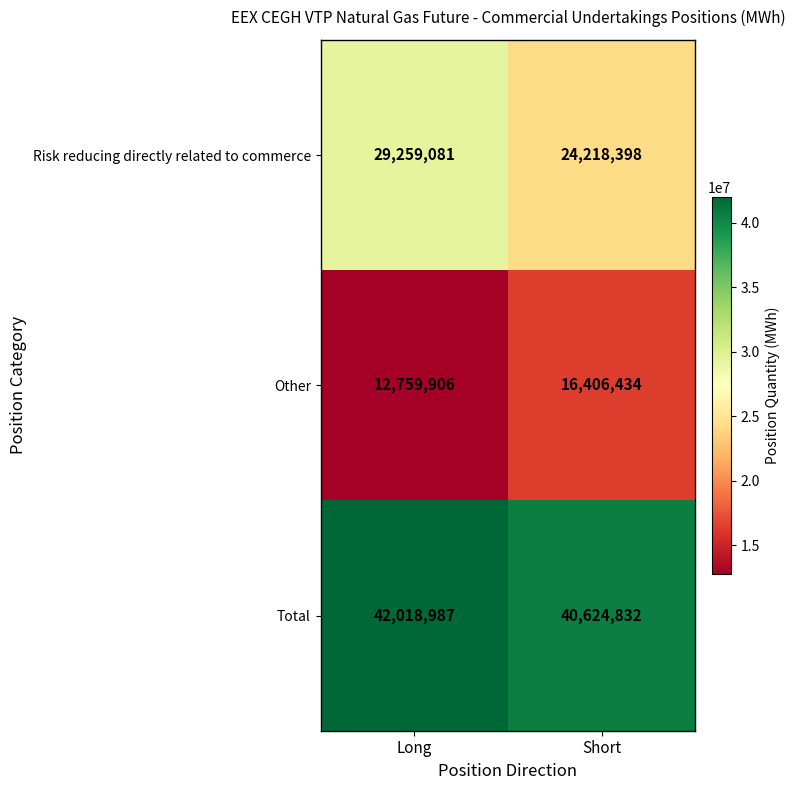

The Other series shows 12759906 at Long. True or false?

True